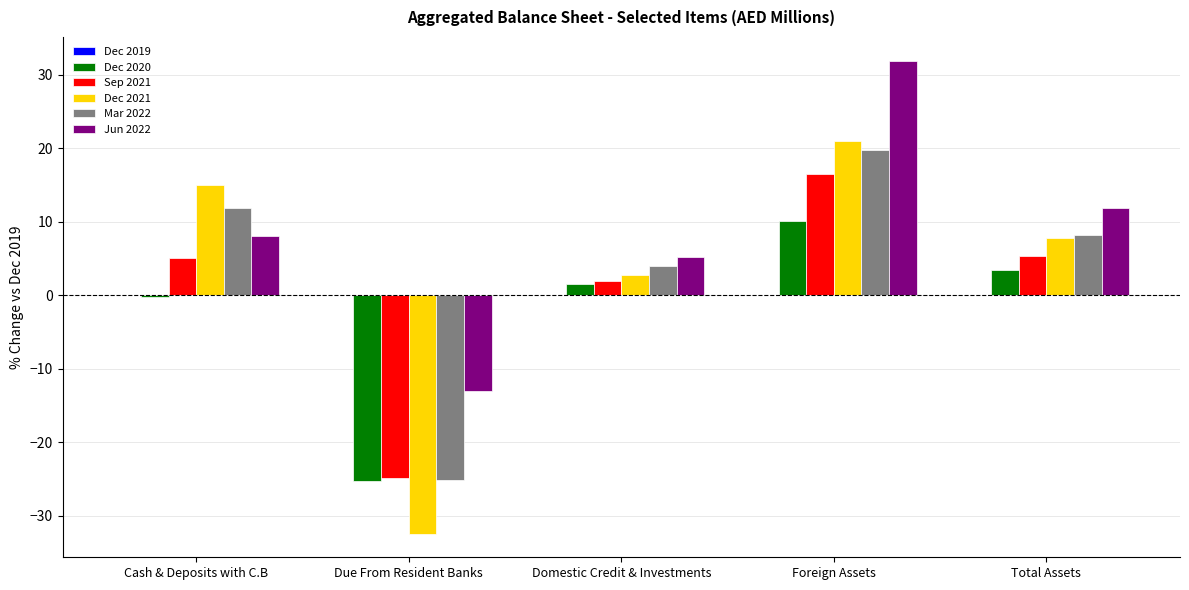

At which category does the chart reach its peak across all series?

Foreign Assets